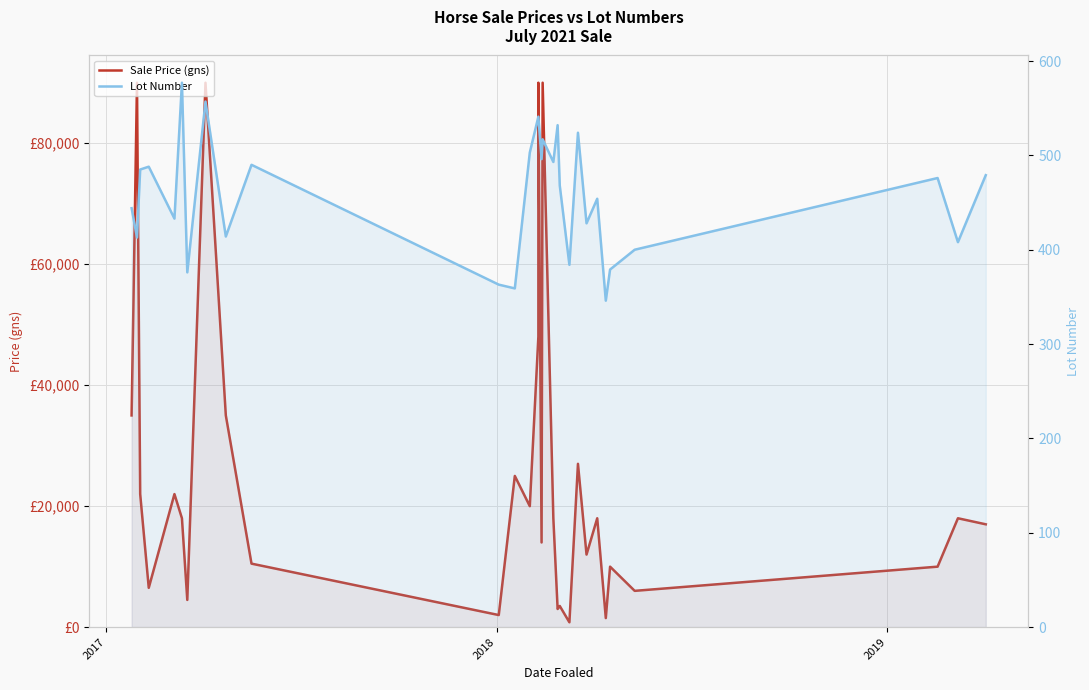

The value of Lot Number at 16 is 133. True or false?

False